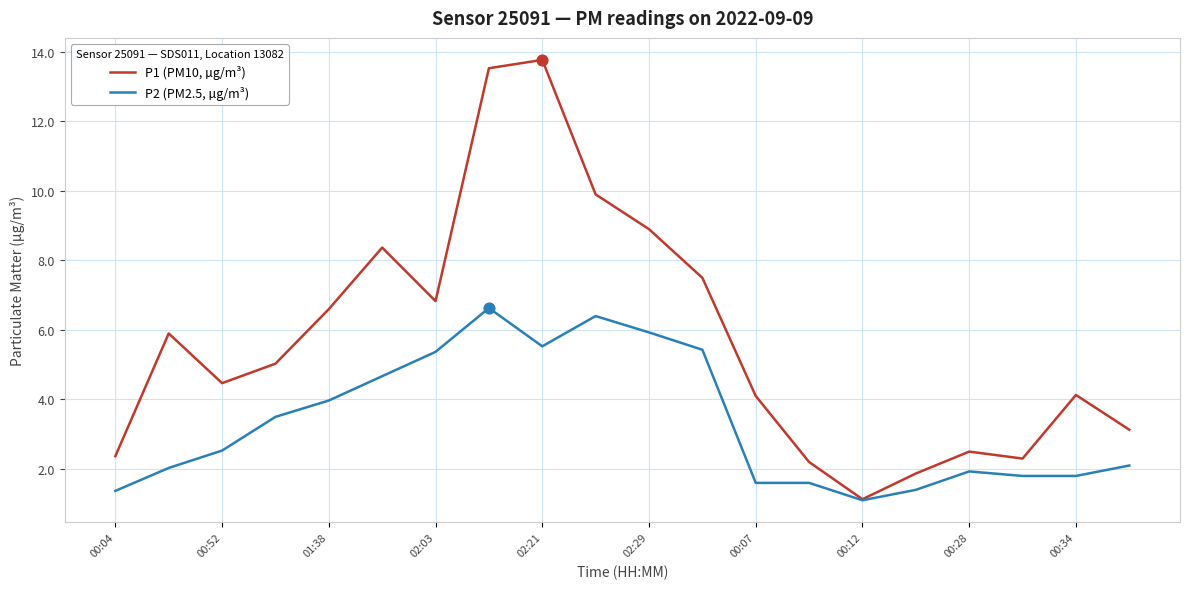

Which series has the largest range (max minus min)?

P1 (PM10, µg/m³)